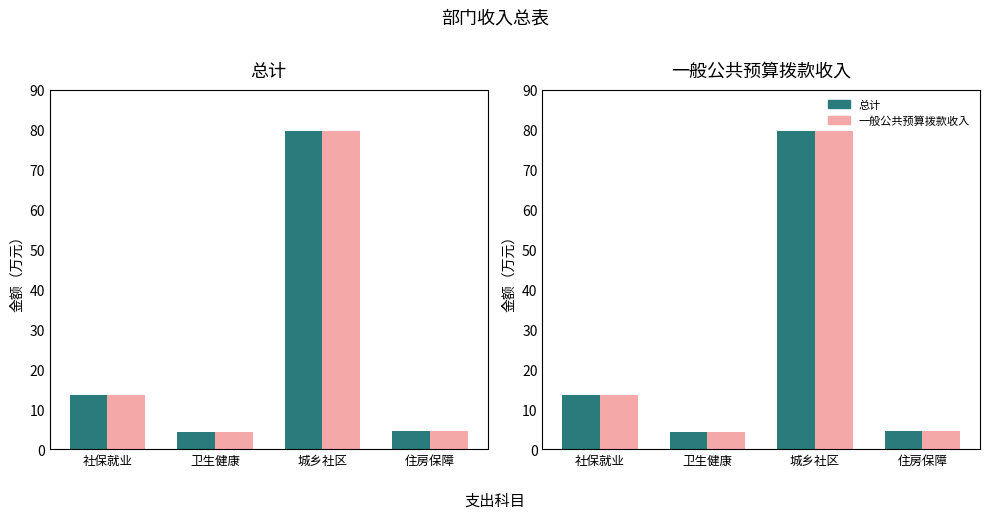

The value of 一般公共预算拨款收入 at 社保就业 is 8.5. True or false?

False